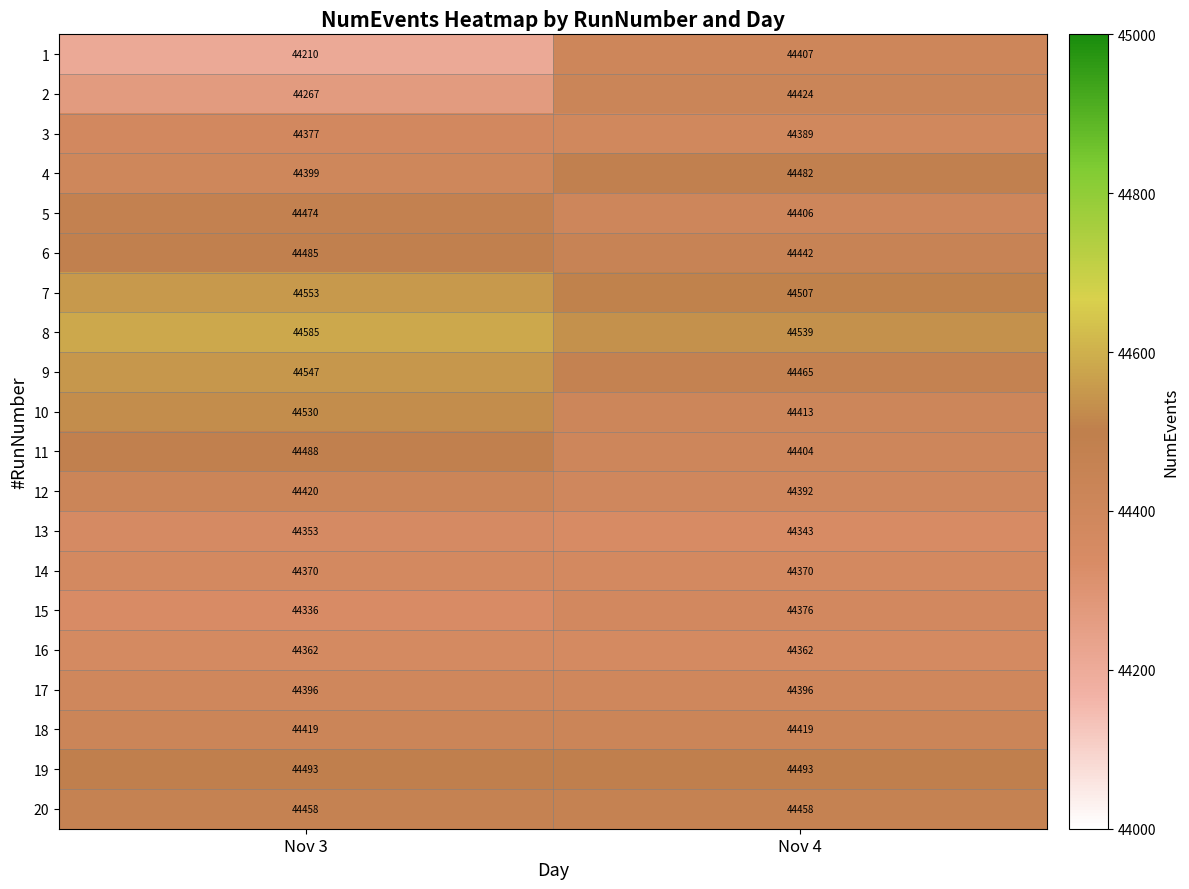

The 14 series shows 44370 at Nov 3. True or false?

True